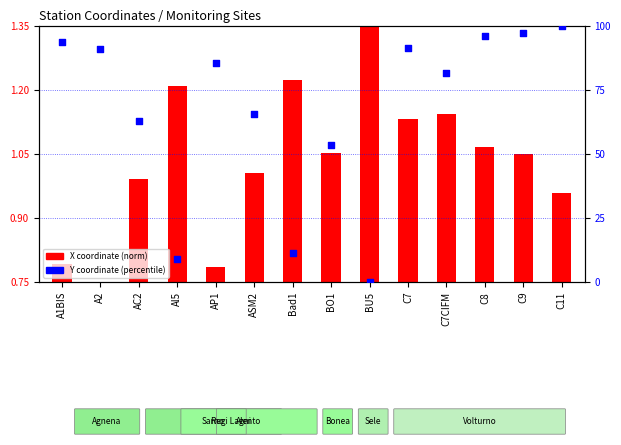

What is the ratio of the value at Bad1 to the value at AP1?

0.1